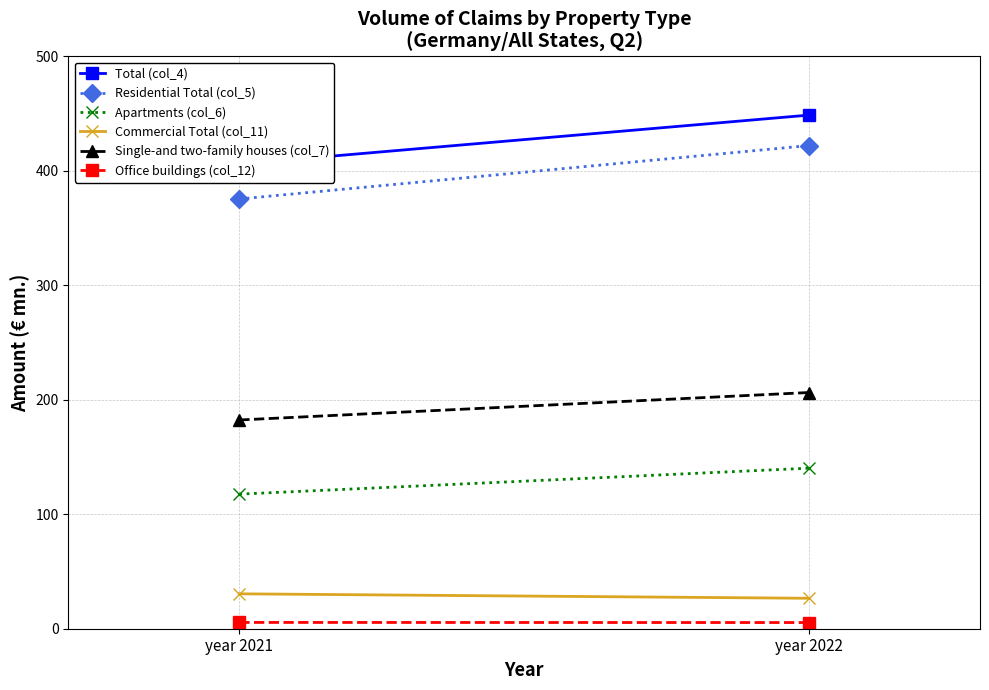

How many data points does each series have?

2